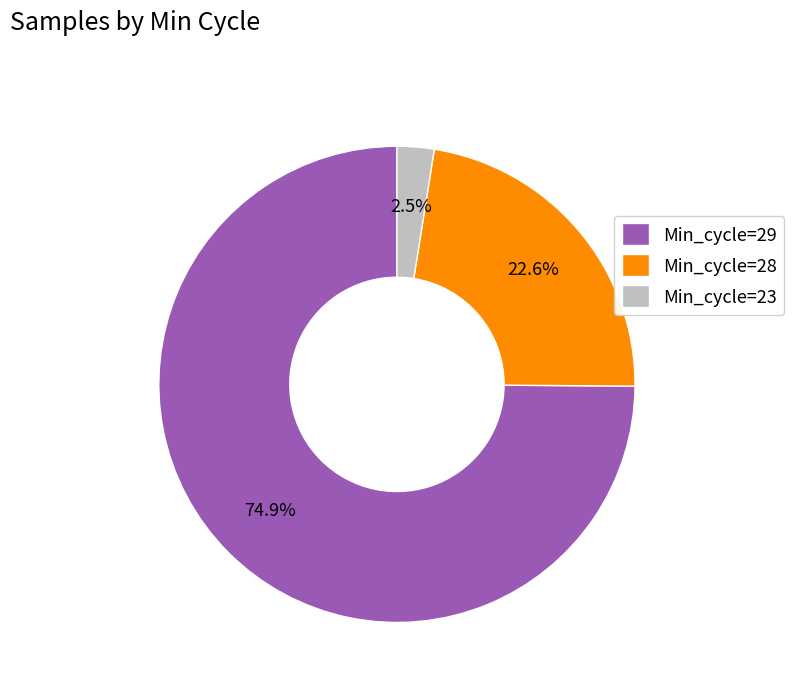

Is the sum of Min_cycle=29 and Min_cycle=28 greater than half?

Yes